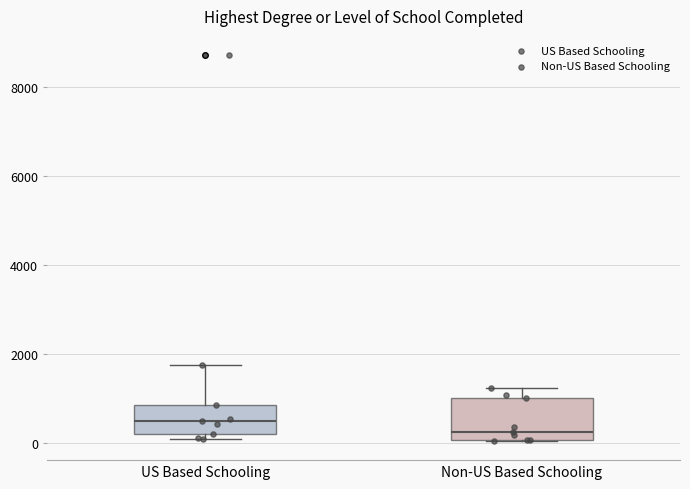

Where does the upper whisker of the box for US Based Schooling end on the y-axis? The values are not printed on the chart, so give them approximately, as read against the axis.

1800